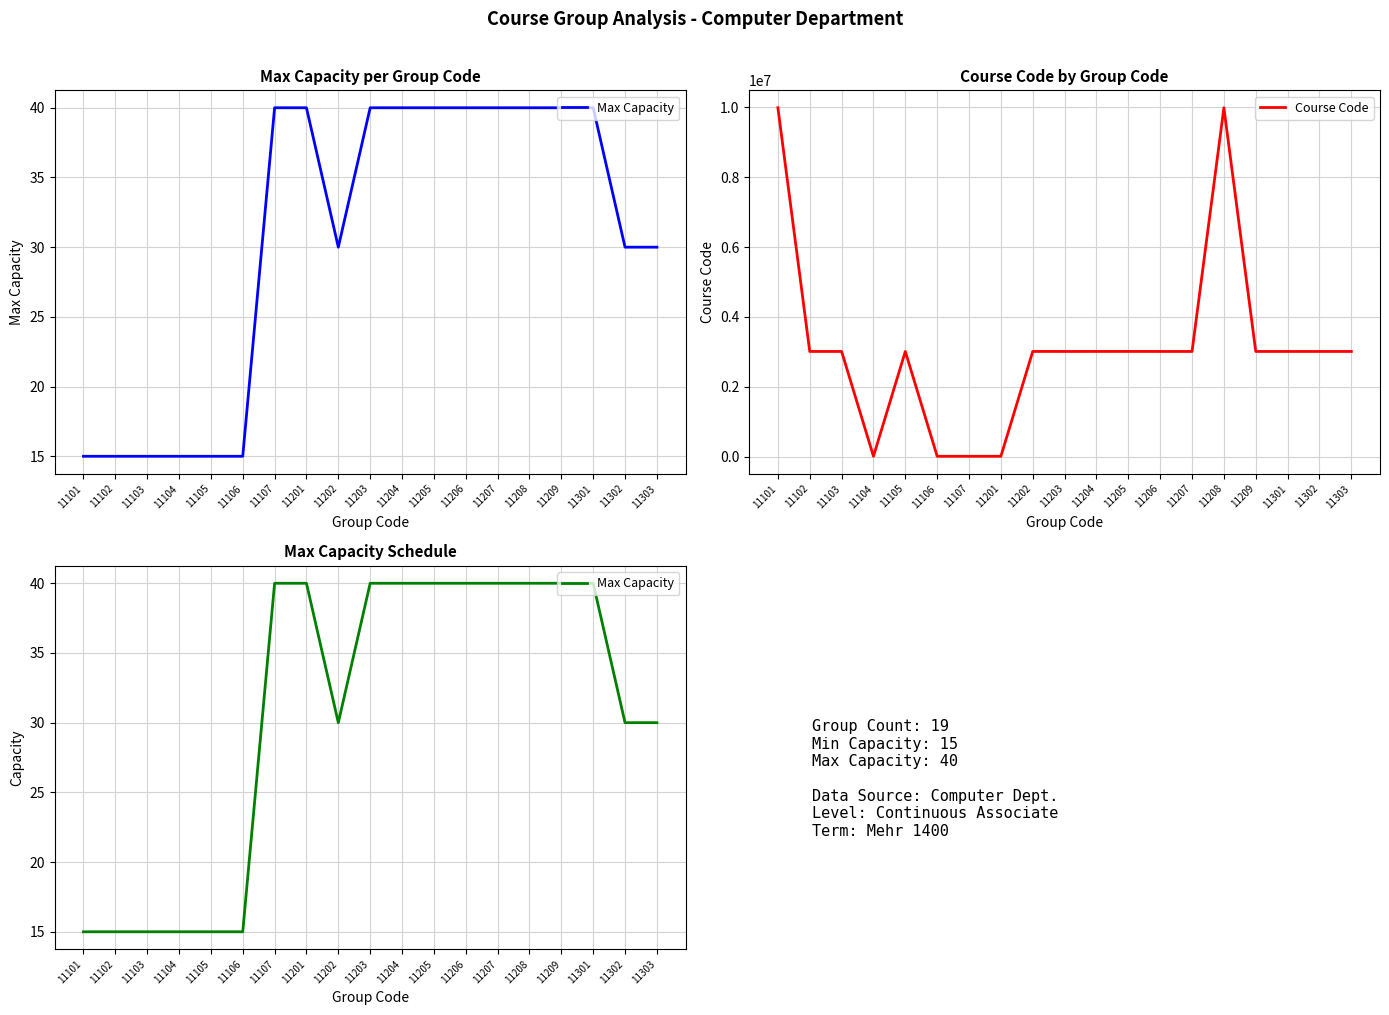

The Max Capacity series shows 27 at 11104. True or false?

False